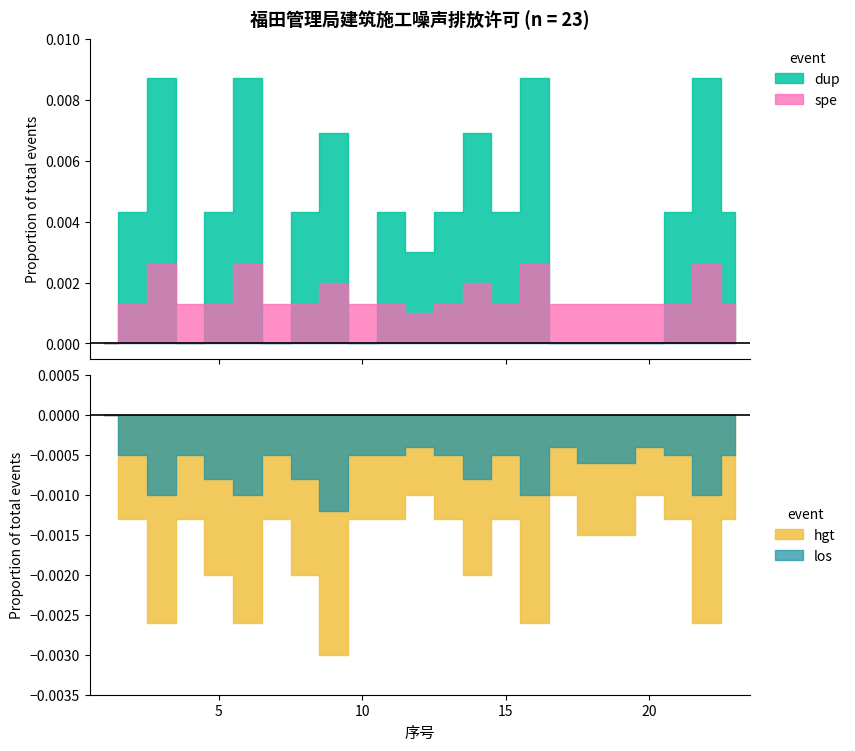

True or false: 序号 and 证照编号 cross at least once.

False